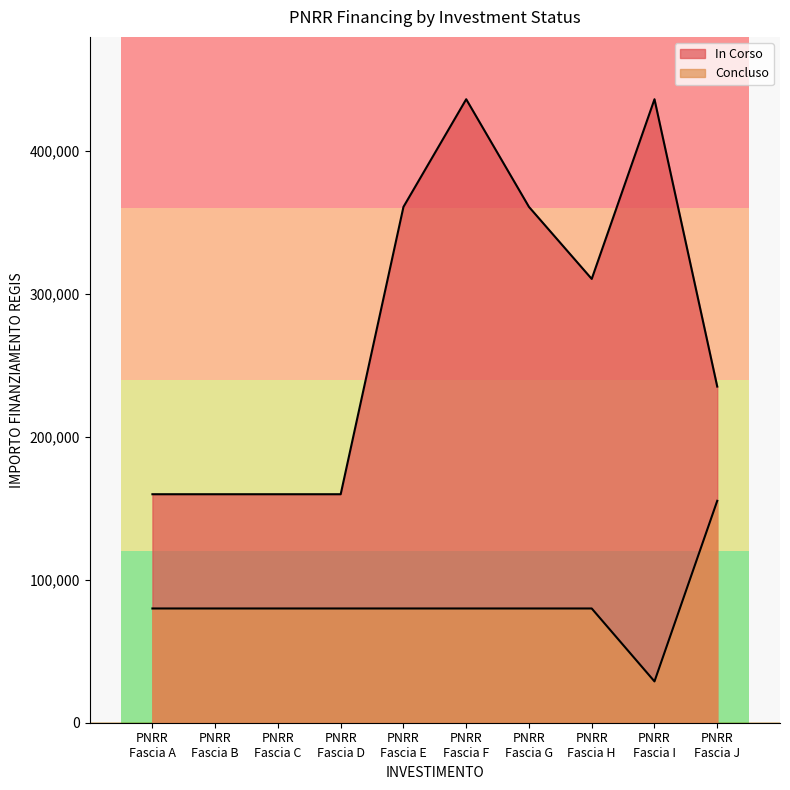

How many data points does each series have?

10